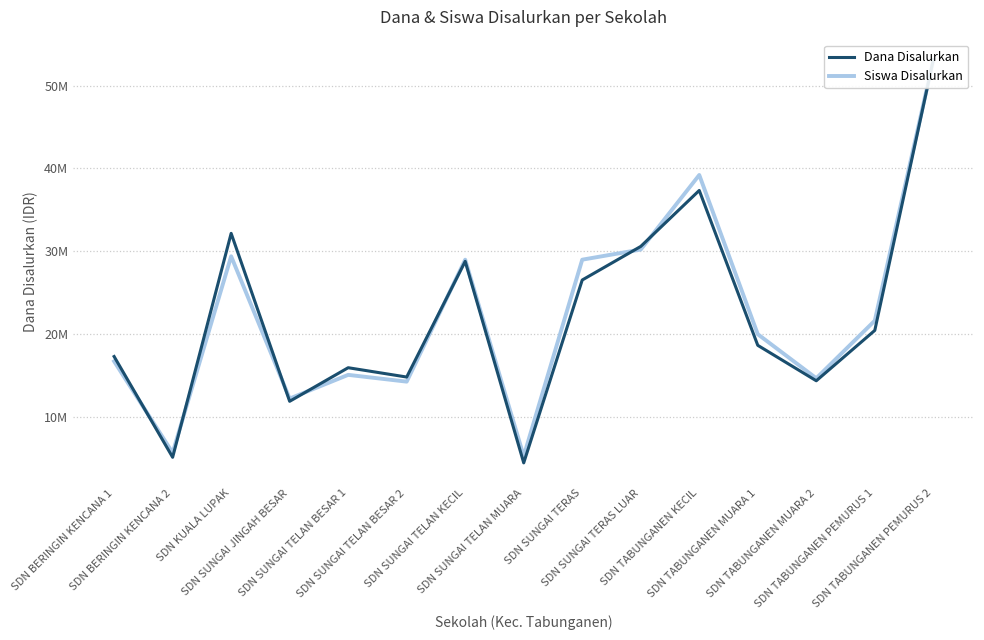

Is it true that Dana Disalurkan equals 17325000.0 at SDN BERINGIN KENCANA 1?

True